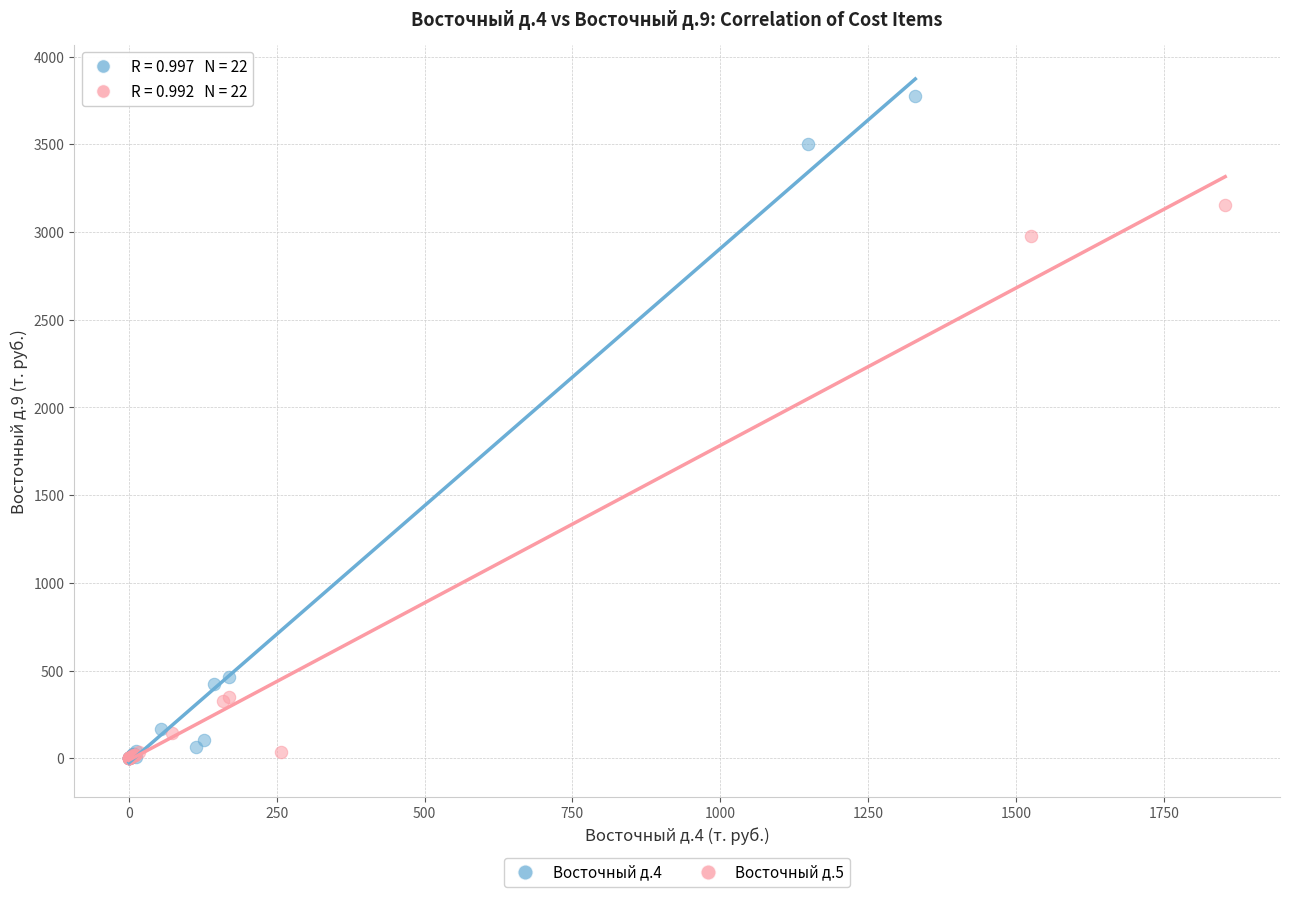

Which series reaches the maximum Y coordinate?

Восточный д.4